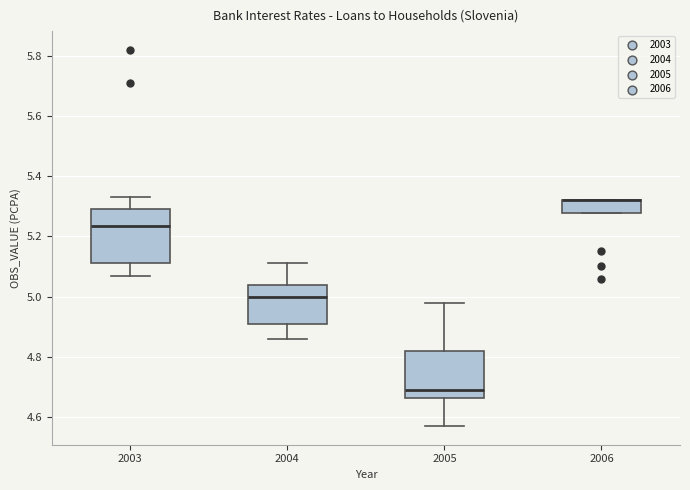

Reading left to right, transcribe this box plot: for each box, give where its median line is, the range the box spans, and where its two whiskers end, as read against the y-axis. The values are not printed on the chart, so give them approximately, as read against the axis.

2003: median 5.24, box 5.12 to 5.30, whiskers 5.08 to 5.34
2004: median 5.00, box 4.92 to 5.04, whiskers 4.86 to 5.12
2005: median 4.70, box 4.66 to 4.82, whiskers 4.58 to 4.98
2006: median 5.32 (drawn on the box's upper edge), box 5.28 to 5.32, whiskers 5.28 to 5.32